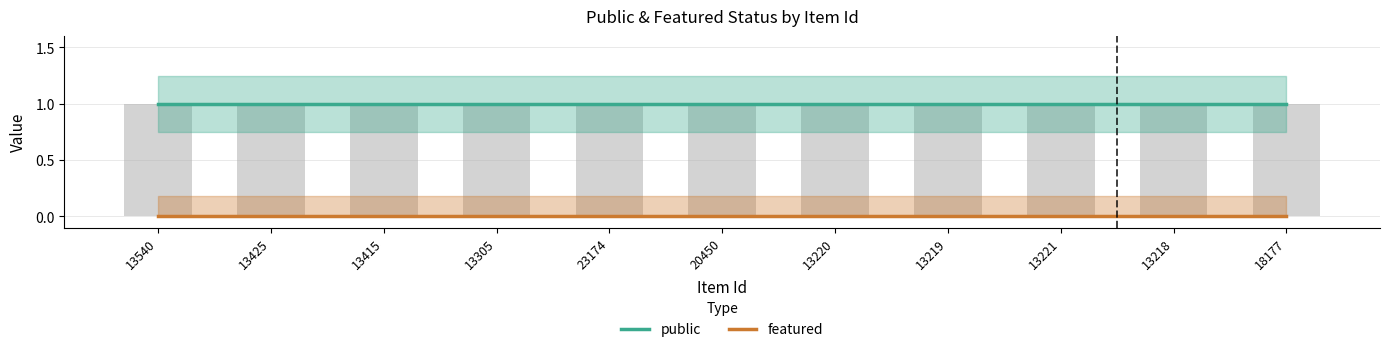

What is the label of the 4th bar from the left?

13305